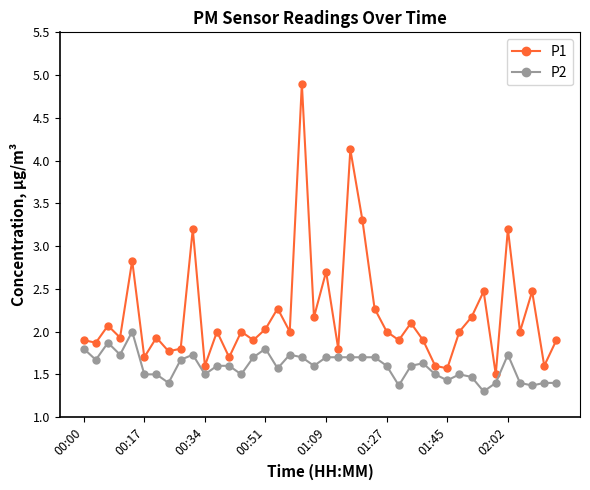

Which series has the largest total across all categories?

P1